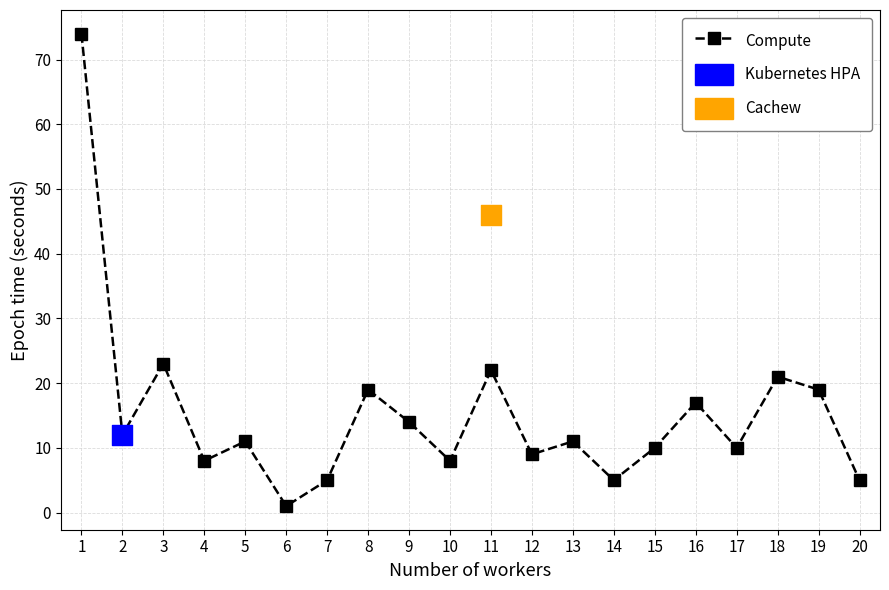

Approximately how many times larger is the value at 8 compared to 16?

1.1